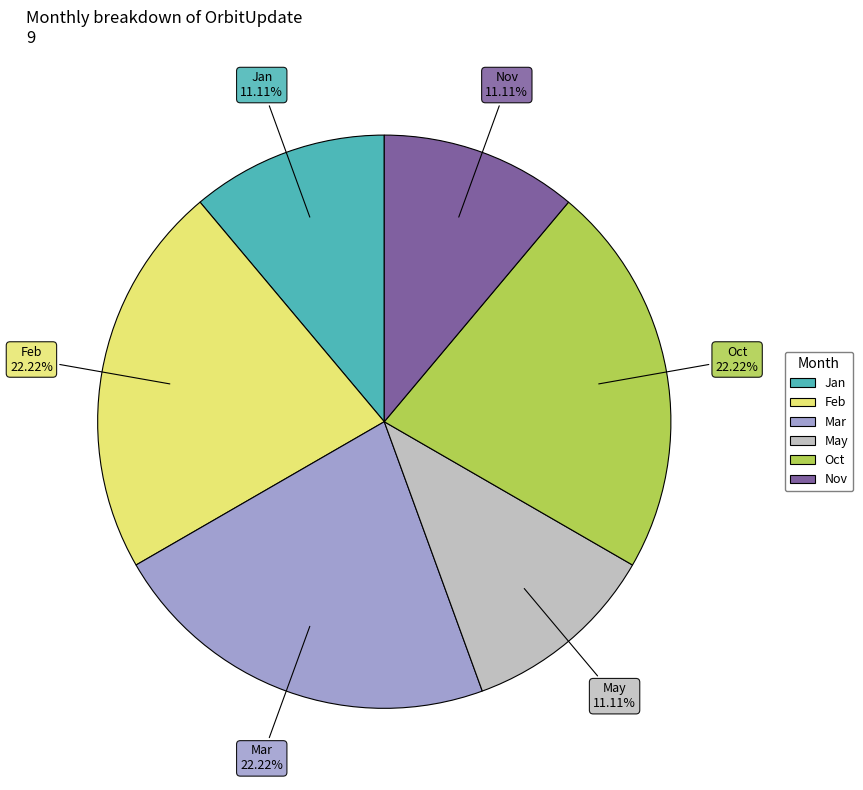

Is there any slice that represents more than half of the pie?

No